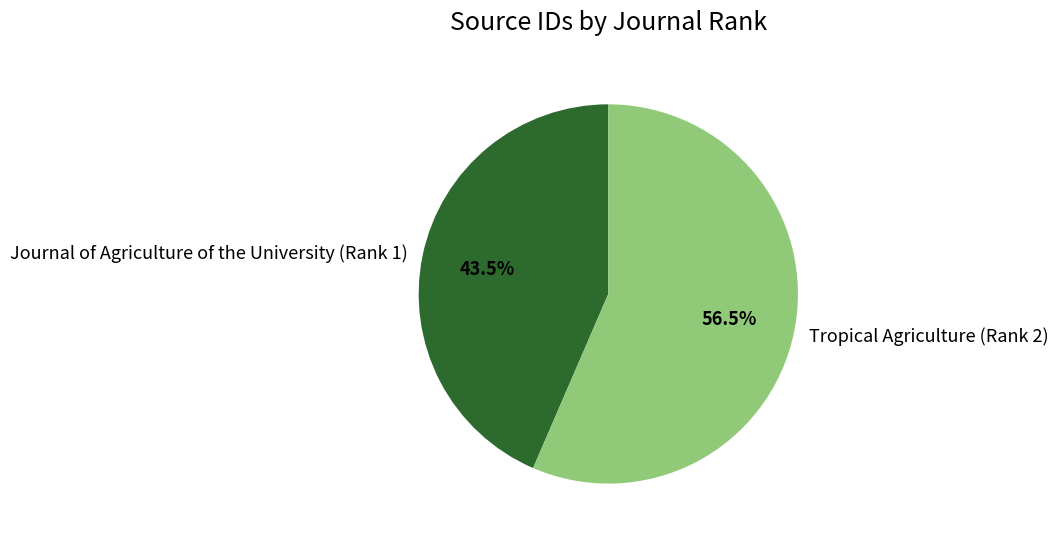

Which category has the biggest portion of the pie?

Tropical Agriculture (Rank 2)